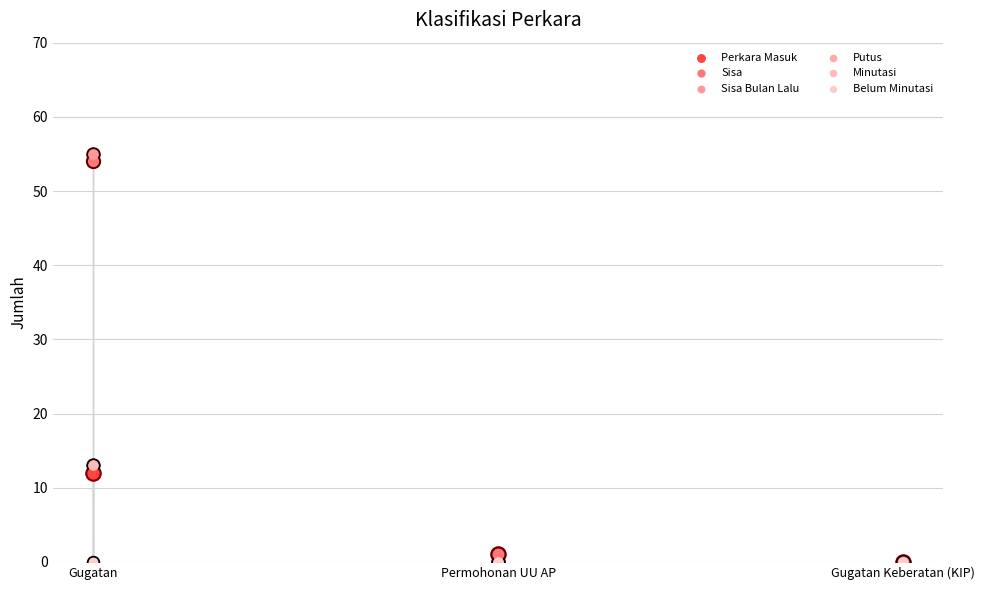

At which category is the sum across all series the highest?

Gugatan